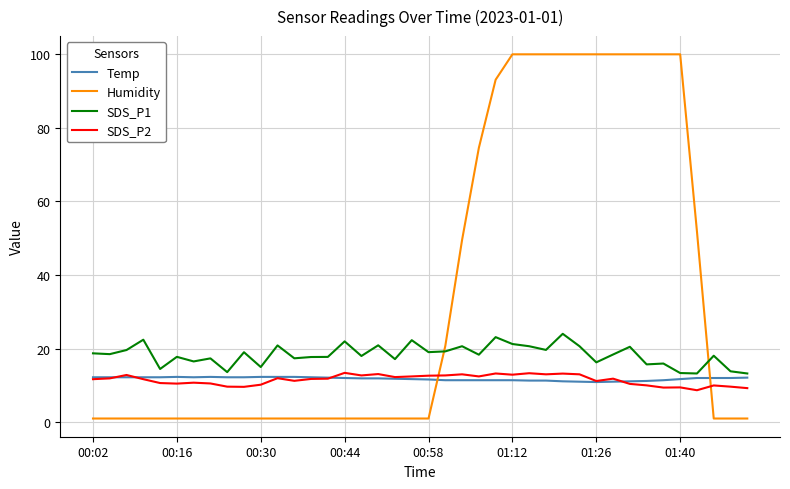

Which series ends up on top after the final intersection of Temp and Humidity?

Temp